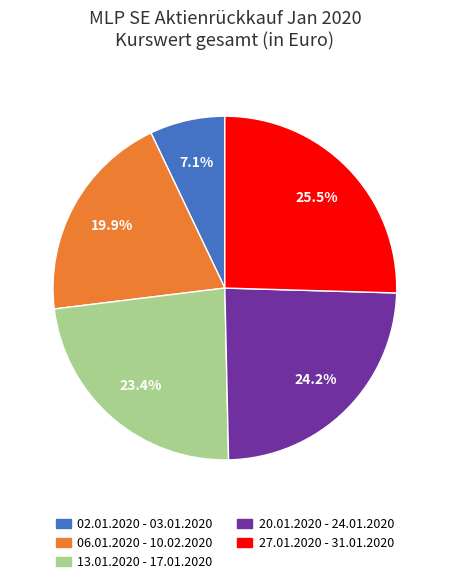

Which category has the biggest portion of the pie?

27.01.2020 - 31.01.2020